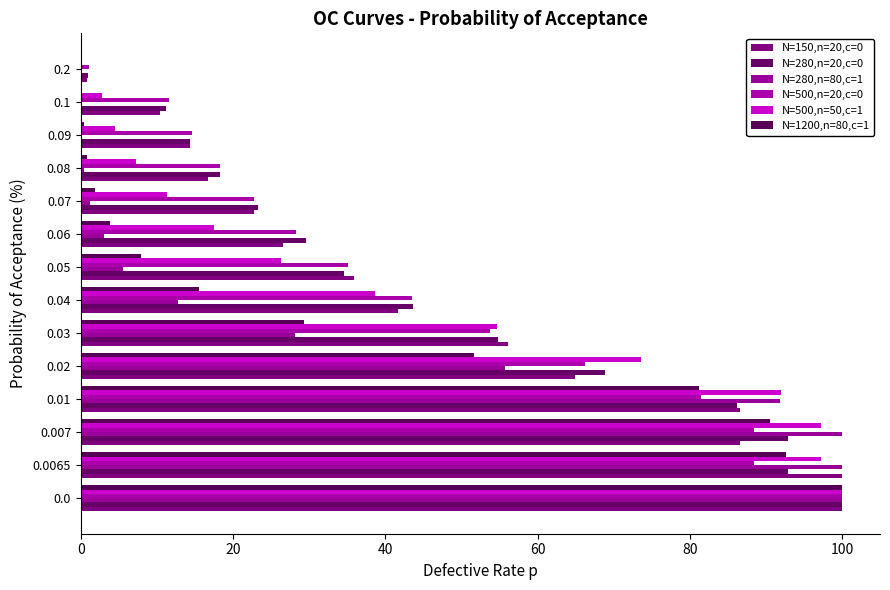

How many categories are shown in the chart?

14